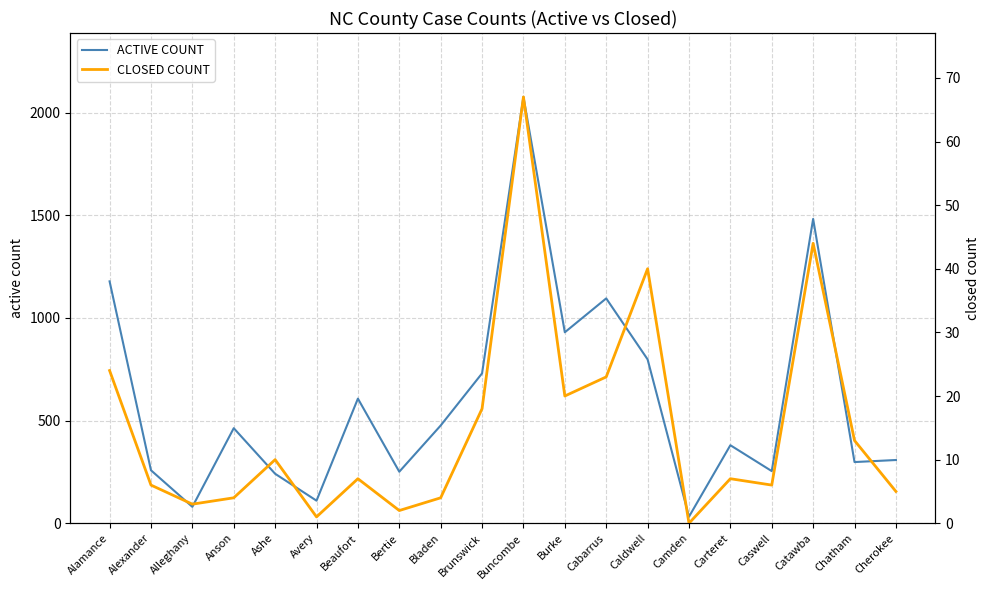

Which category has the lowest value in the CLOSED COUNT series?

Camden